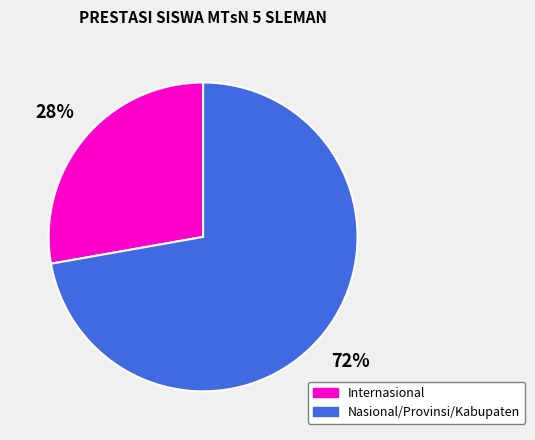

How many slices are in this pie chart?

2